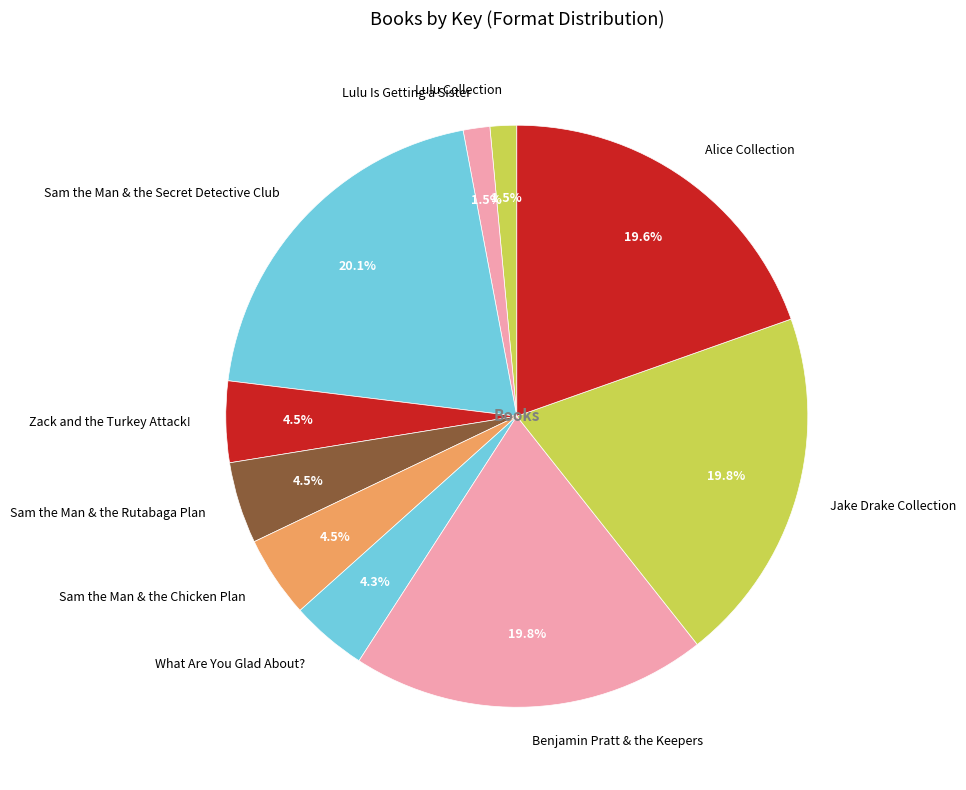

Does any single category account for the majority?

No